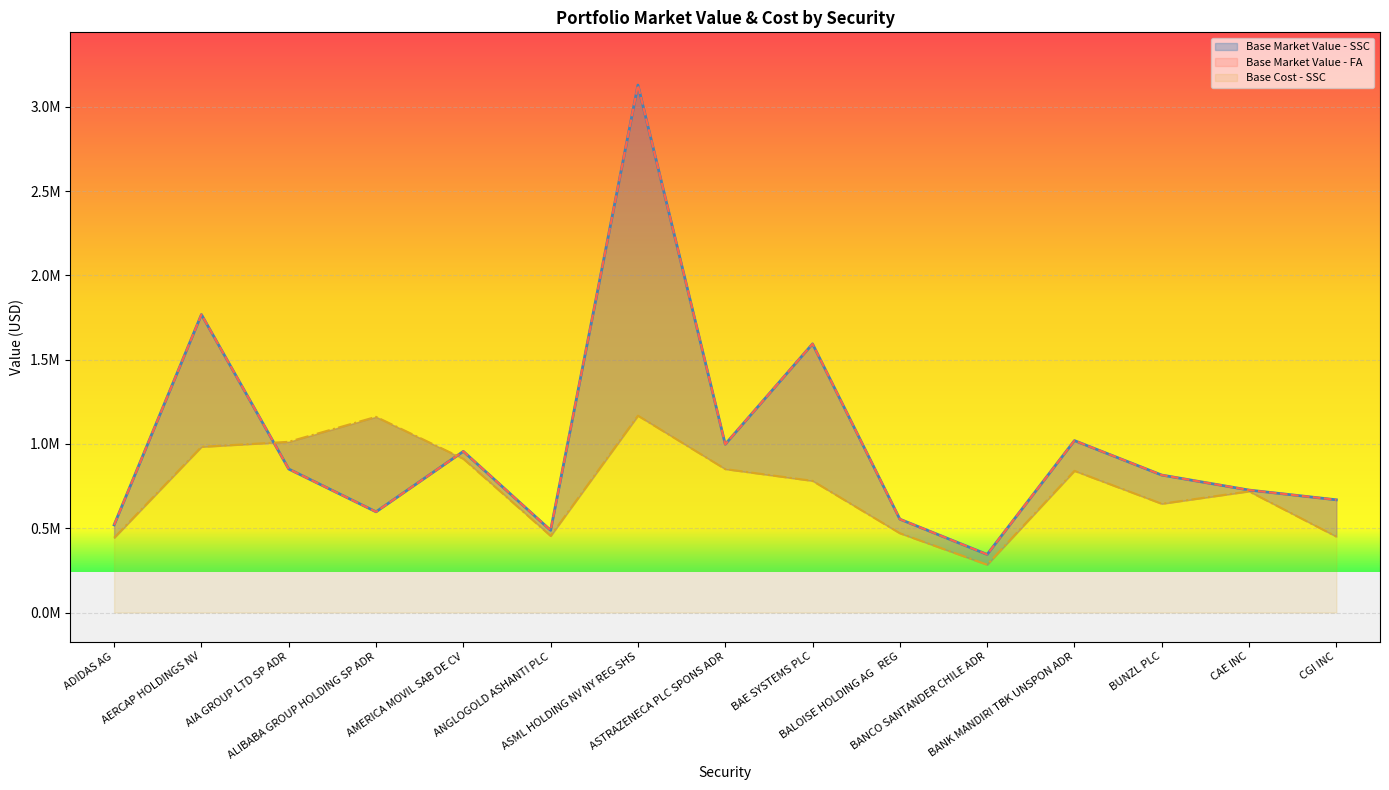

What is the spread (max minus min) of values at AIA GROUP LTD SP ADR?

161451.1